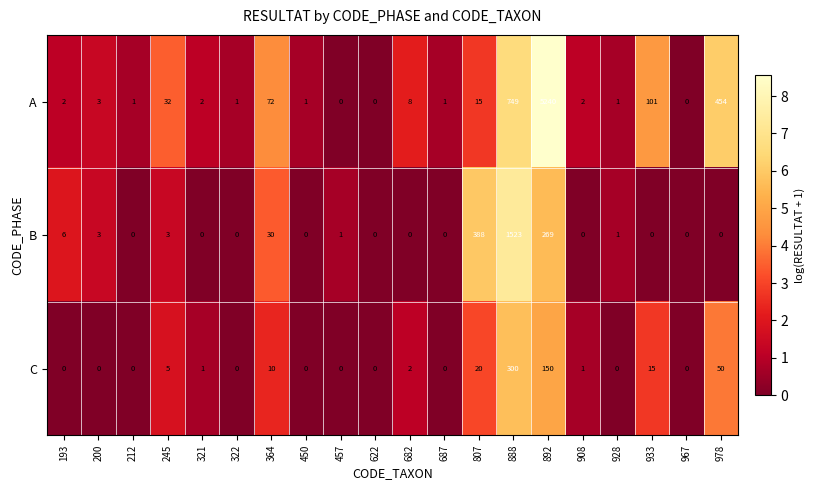

The C series shows 0 at 450. True or false?

True